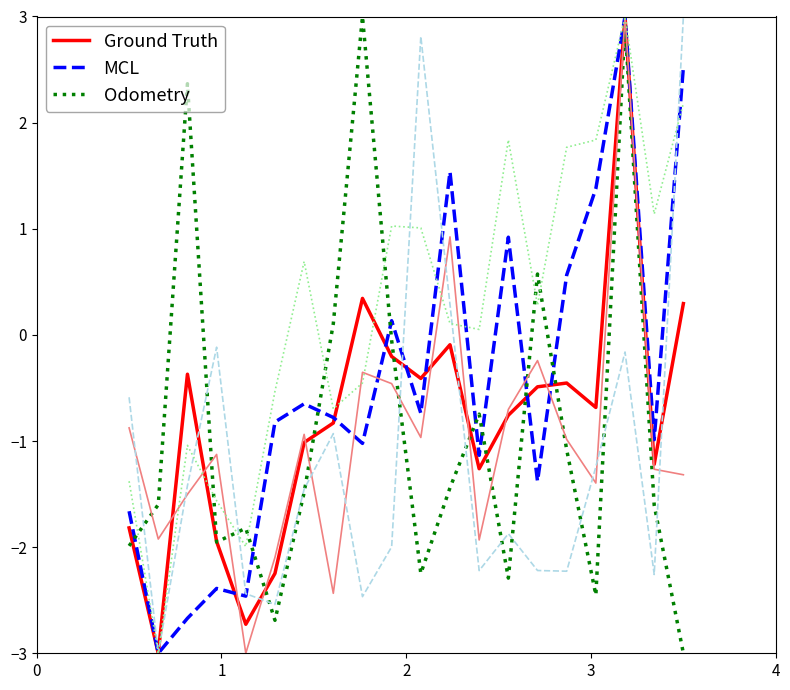

What is the maximum value shown in the chart?

3.0